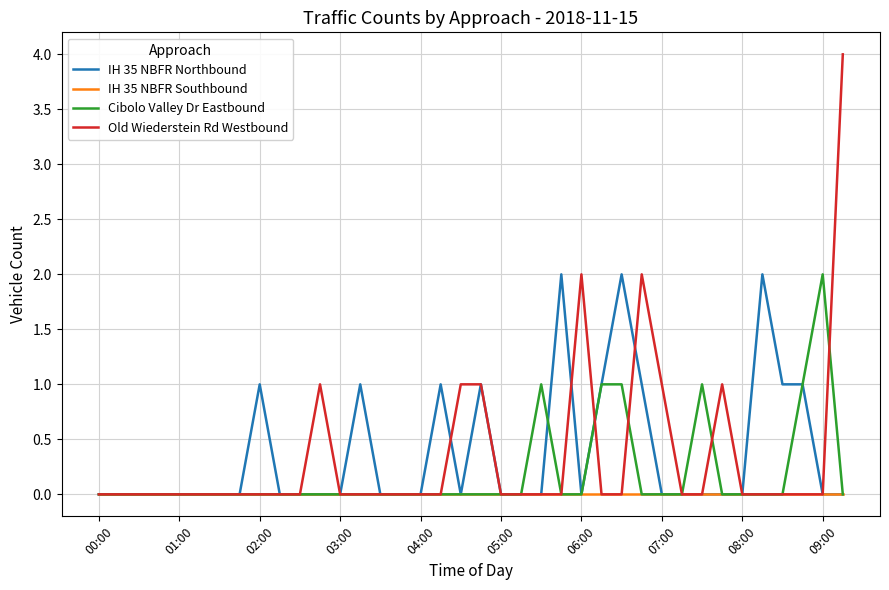

Which series has the largest range (max minus min)?

Old Wiederstein Rd Westbound